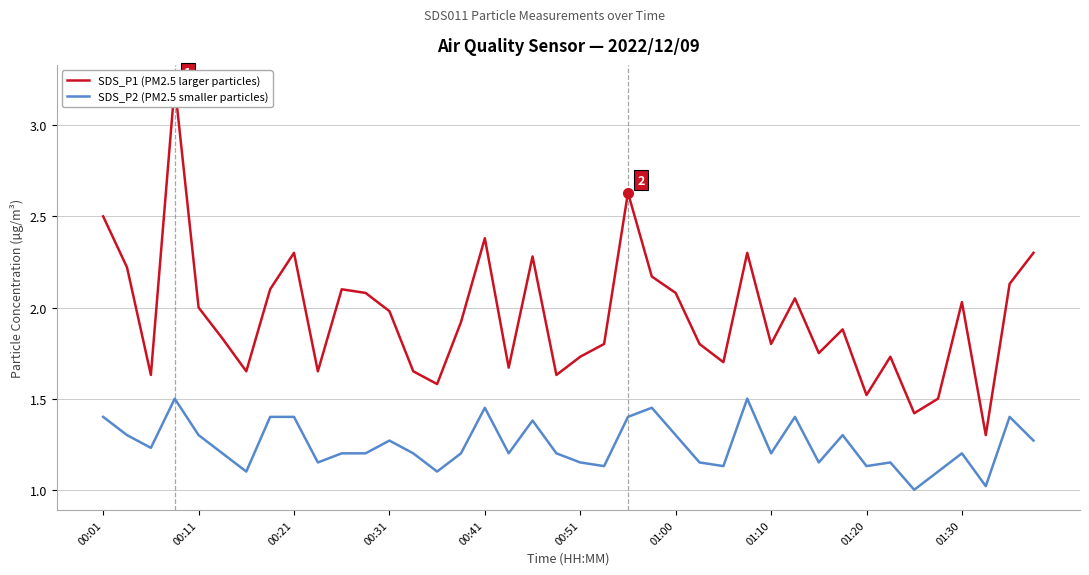

What is the difference between the highest and lowest values at 35?

0.4